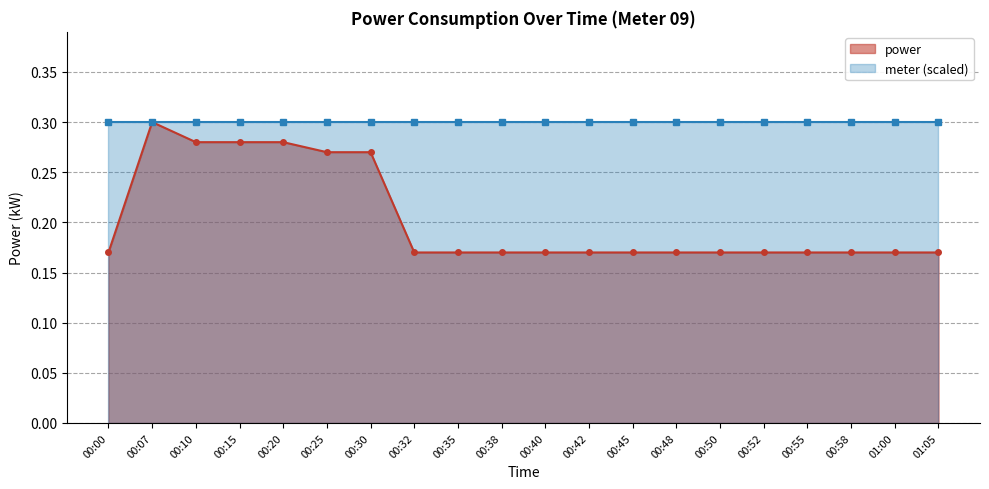

How many categories are shown in the chart?

20